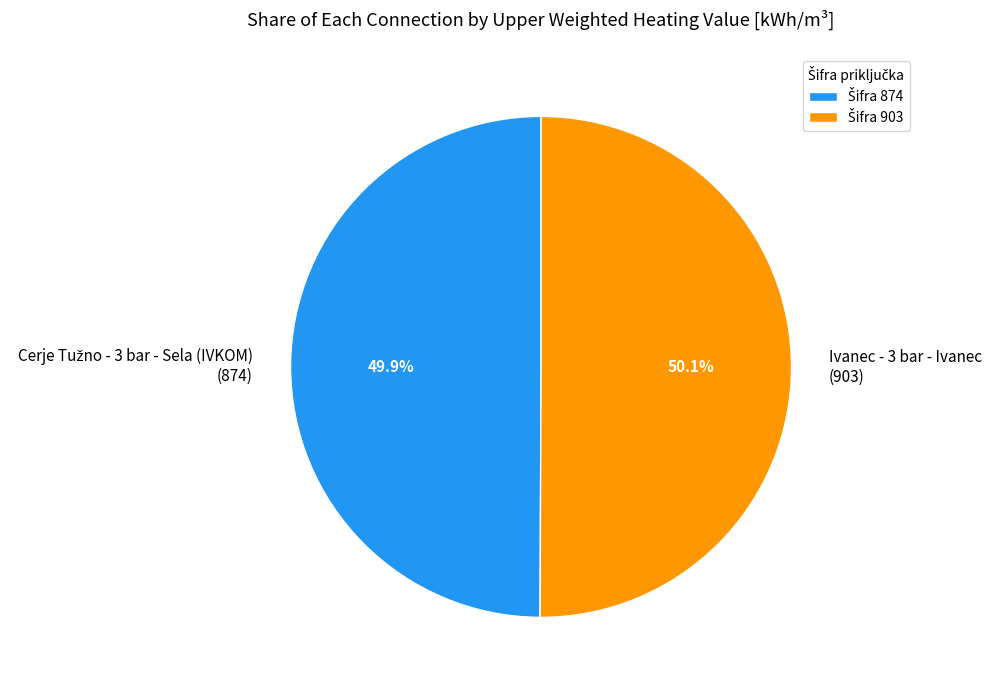

Is there a majority slice in this chart?

Yes